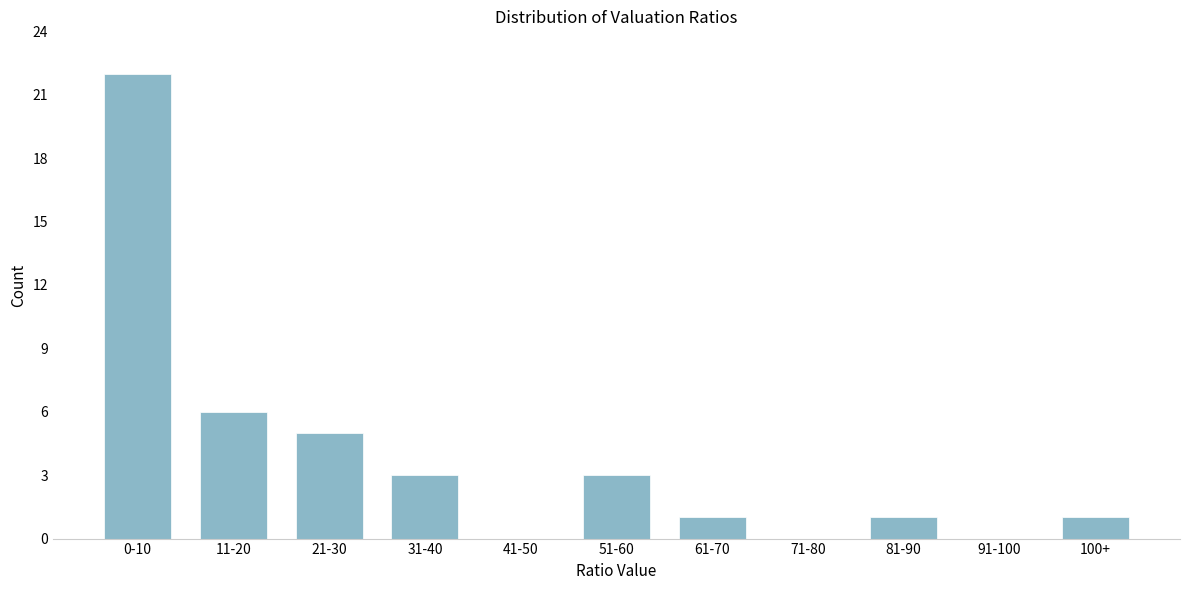

Reading left to right, list all the values displayed in this chart.

0-10=22	11-20=6	21-30=5	31-40=3	41-50=0	51-60=3	61-70=1	71-80=0	81-90=1	91-100=0	100+=1